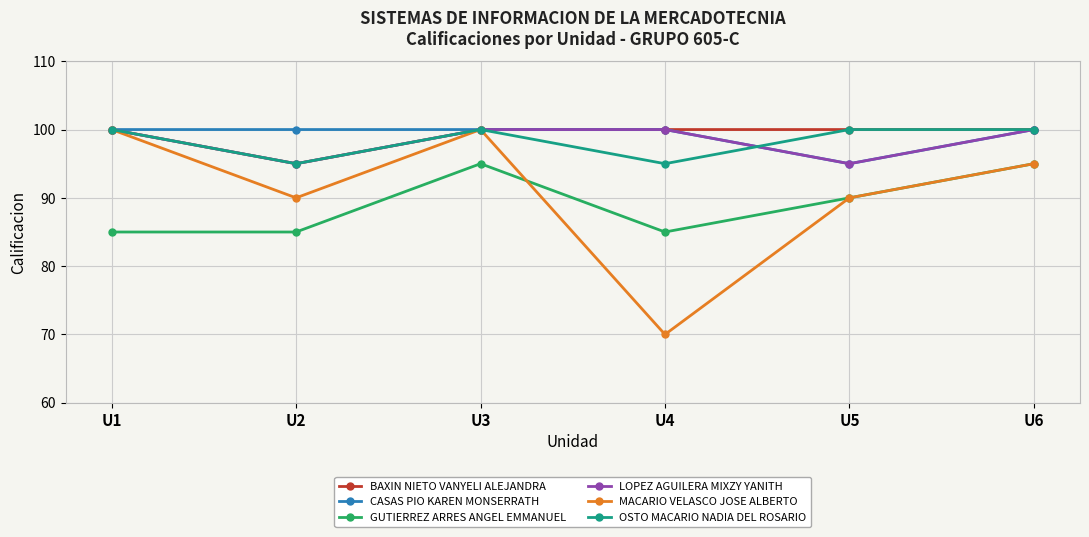

What are all the series names shown in the legend?

BAXIN NIETO VANYELI ALEJANDRA, CASAS PIO KAREN MONSERRATH, GUTIERREZ ARRES ANGEL EMMANUEL, LOPEZ AGUILERA MIXZY YANITH, MACARIO VELASCO JOSE ALBERTO, OSTO MACARIO NADIA DEL ROSARIO